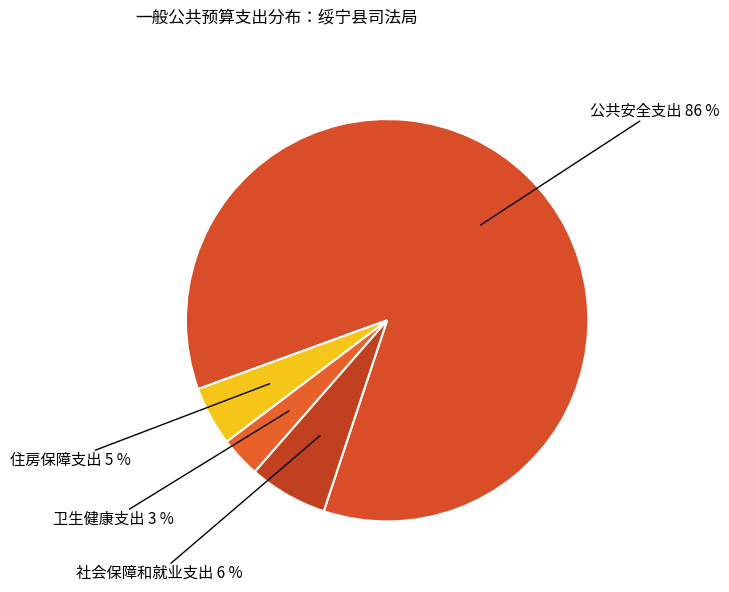

Rank the categories by value from highest to lowest.

公共安全支出, 社会保障和就业支出, 住房保障支出, 卫生健康支出